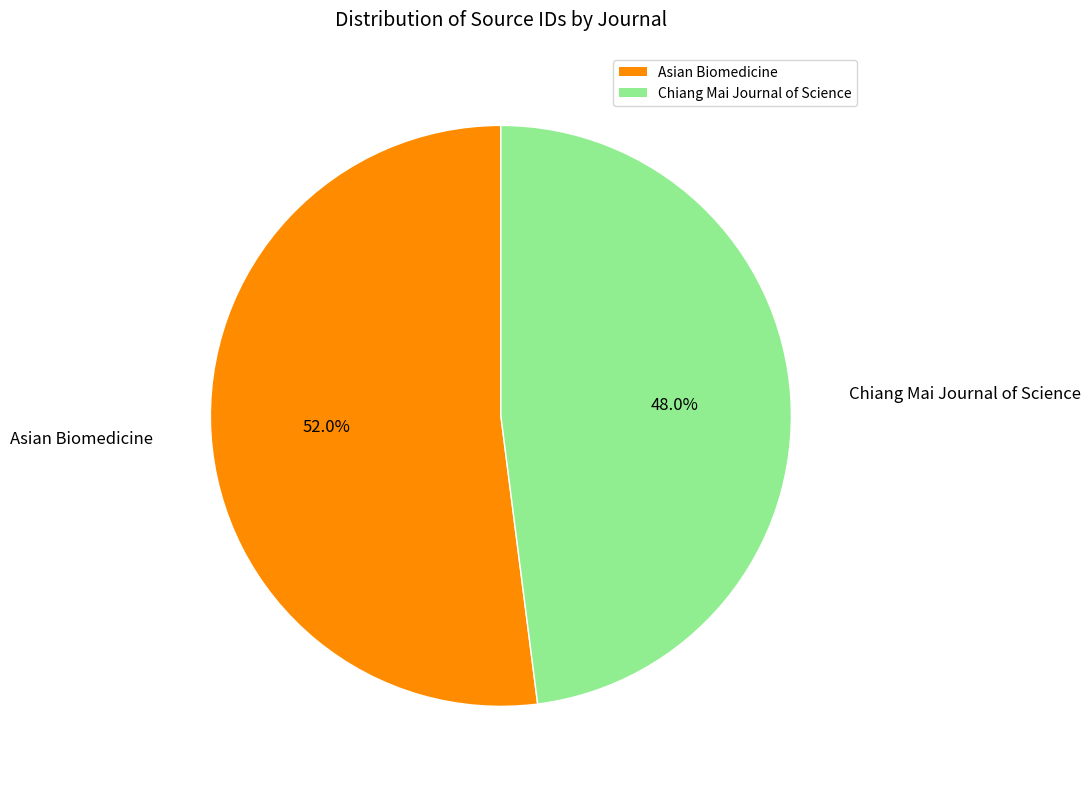

How much of the chart is everything except Asian Biomedicine?

48.0%